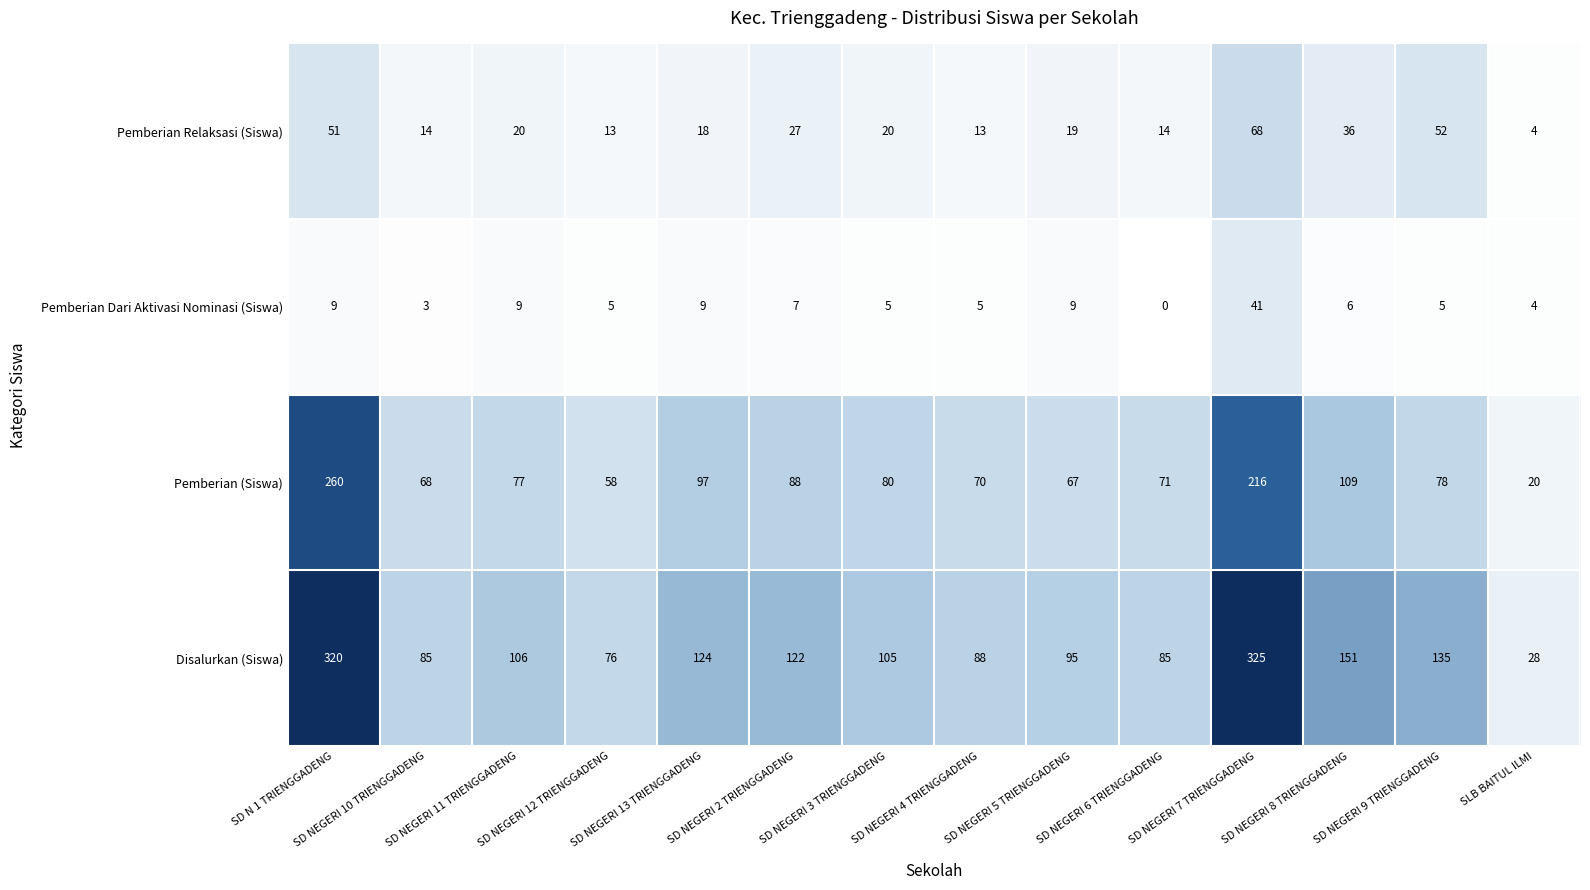

What is the highest value of the Pemberian Dari Aktivasi Nominasi (Siswa) series?

41